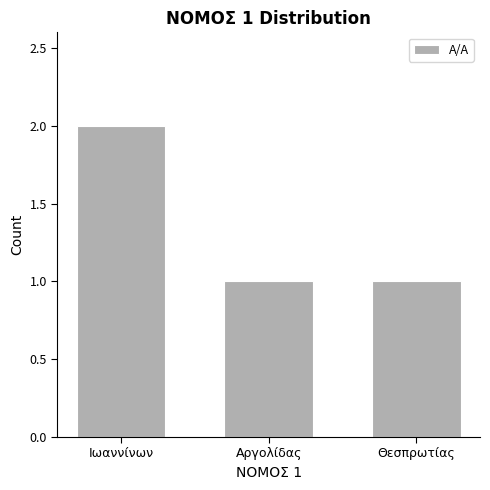

Which label corresponds to the largest value in the chart?

Ιωαννίνων